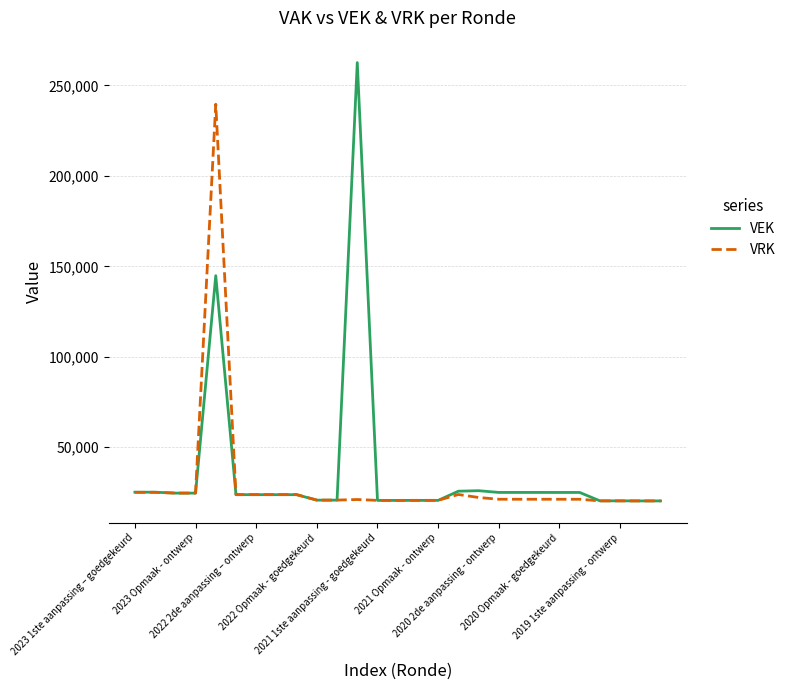

Rank the series by their maximum value, from highest to lowest.

VEK, VRK